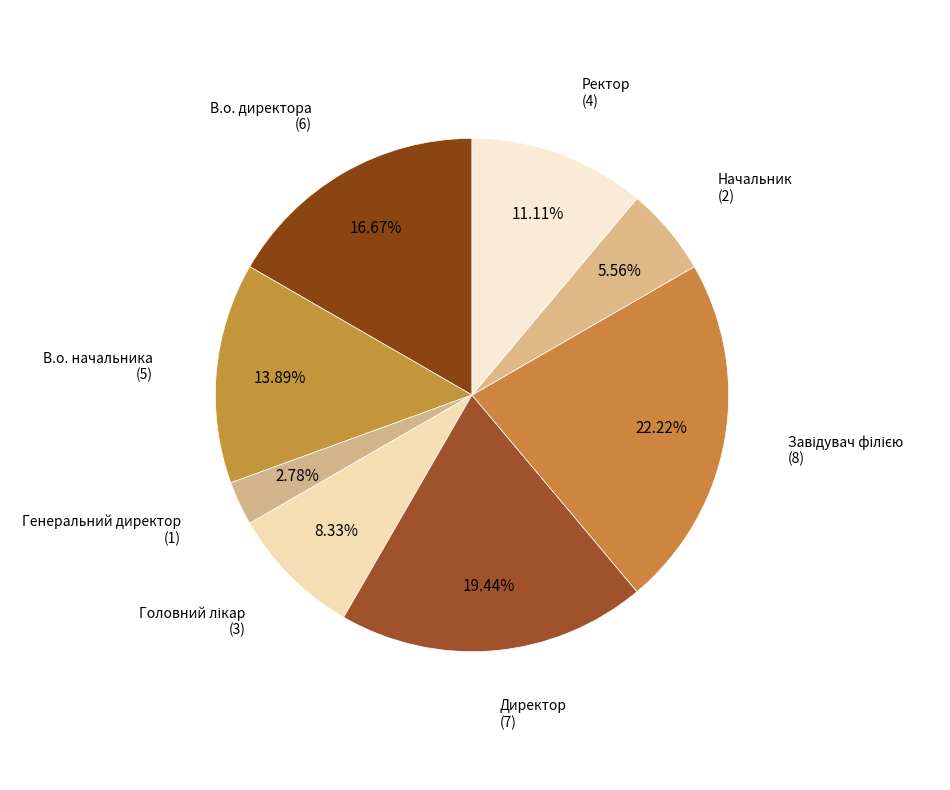

To the nearest percent, what portion does Генеральний директор represent?

3%